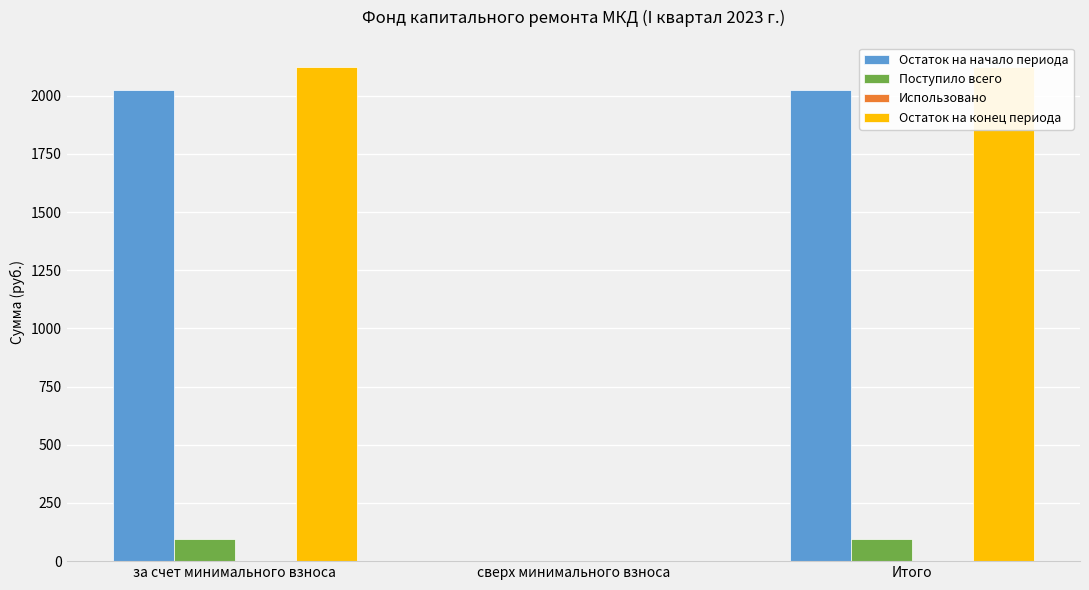

Reading left to right, extract all data points from this chart.

Остаток на начало периода: за счет минимального взноса=2025.2	сверх минимального взноса=0.0	Итого=2025.2
Поступило всего: за счет минимального взноса=96.3	сверх минимального взноса=0.0	Итого=96.3
Использовано: за счет минимального взноса=0.0	сверх минимального взноса=0.0	Итого=0.0
Остаток на конец периода: за счет минимального взноса=2121.6	сверх минимального взноса=0.0	Итого=2121.6